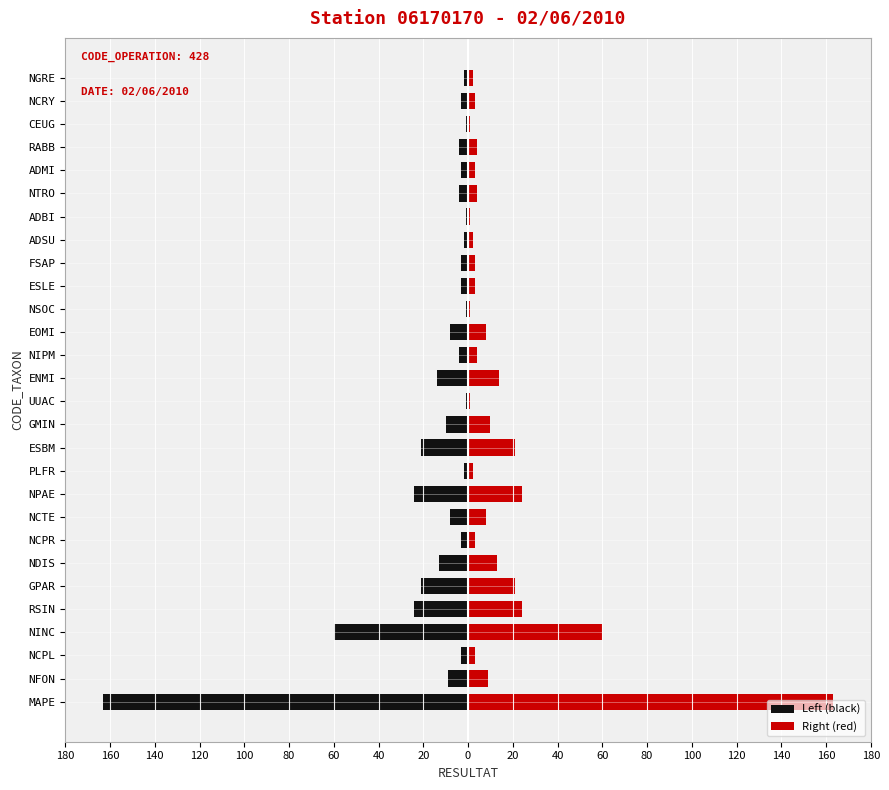

How many bars are there in each group?

2